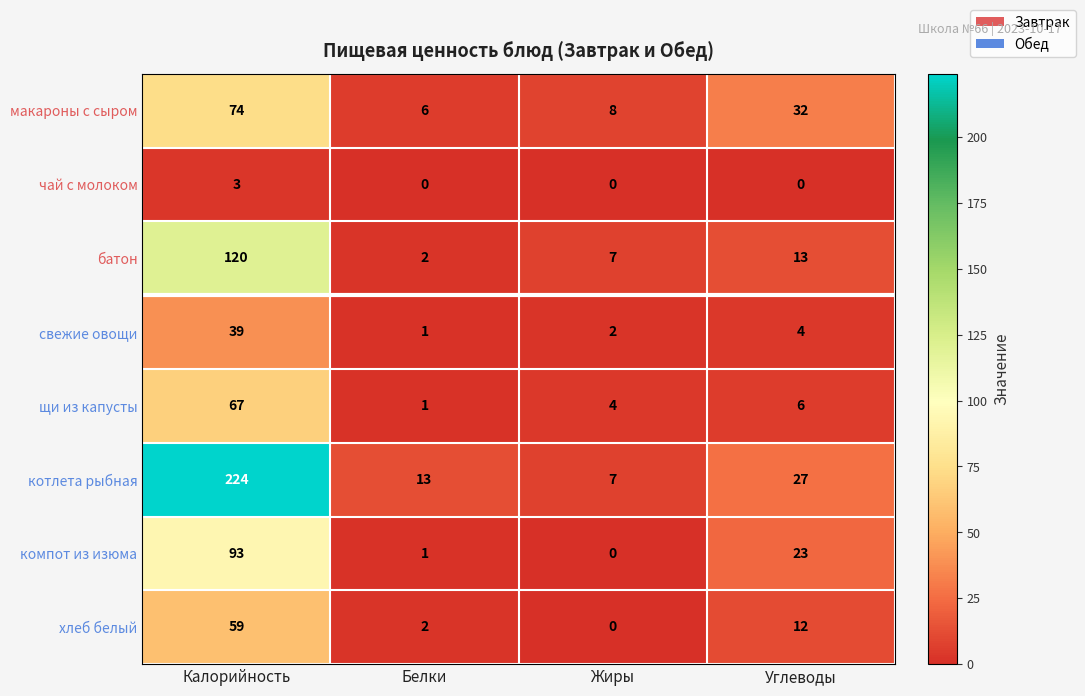

How many data points in батон are less than 13?

2